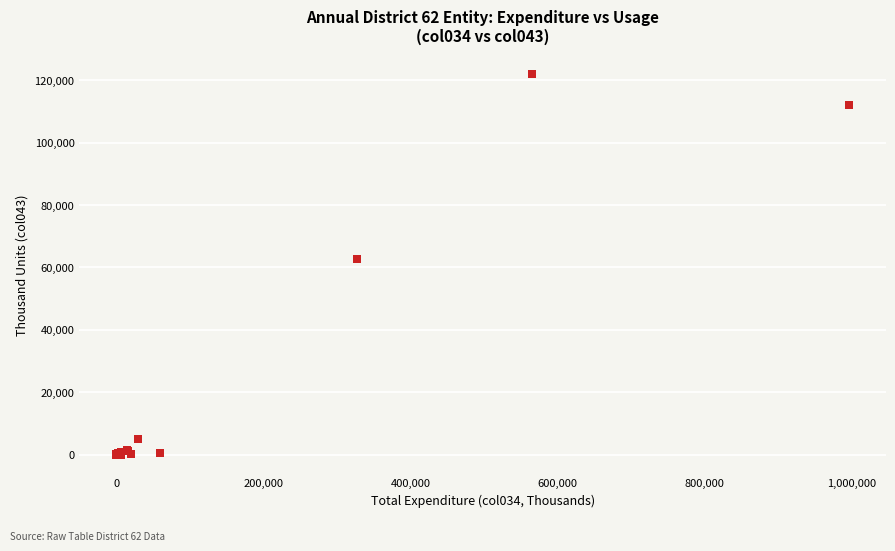

What Y value in the scatter plot is closest to 60983?

62864.4